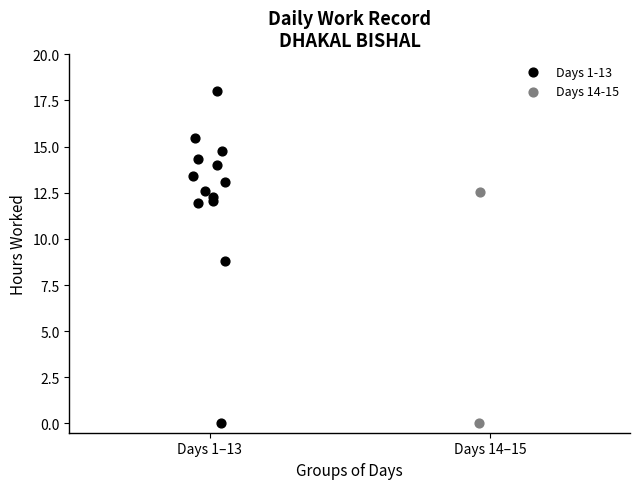

Which series has the widest spread of Y values?

Days 1-13